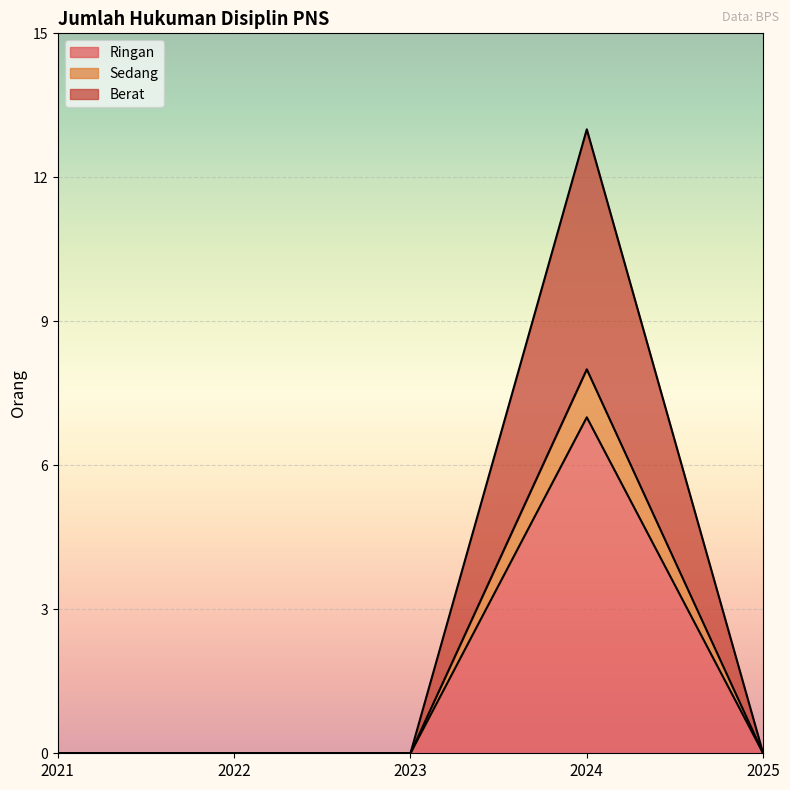

True or false: Sedang and Ringan cross at least once.

False